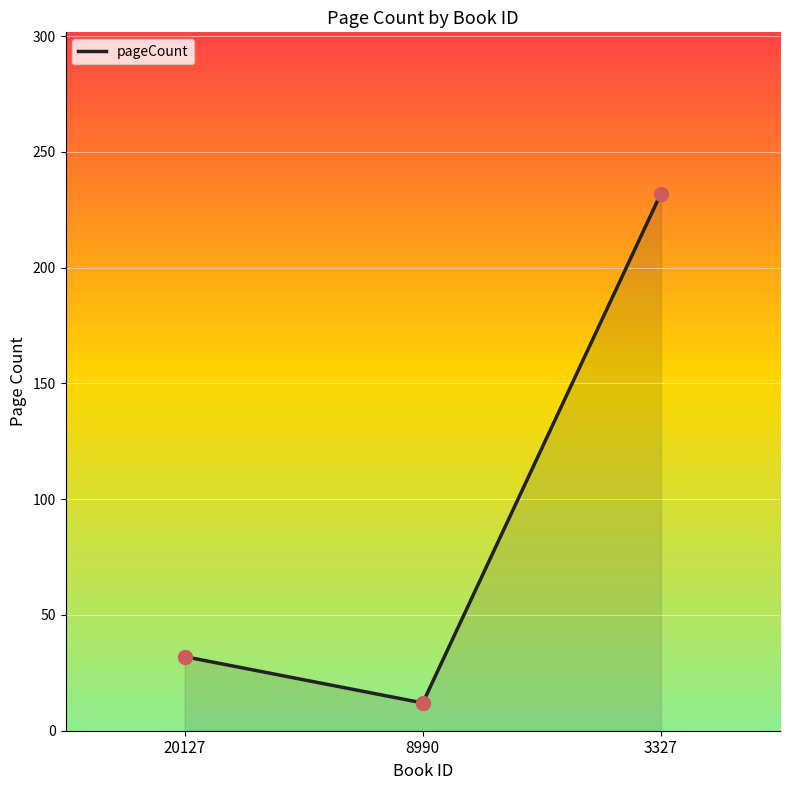

Approximately how many times larger is the value at 3327 compared to 8990?

19.3